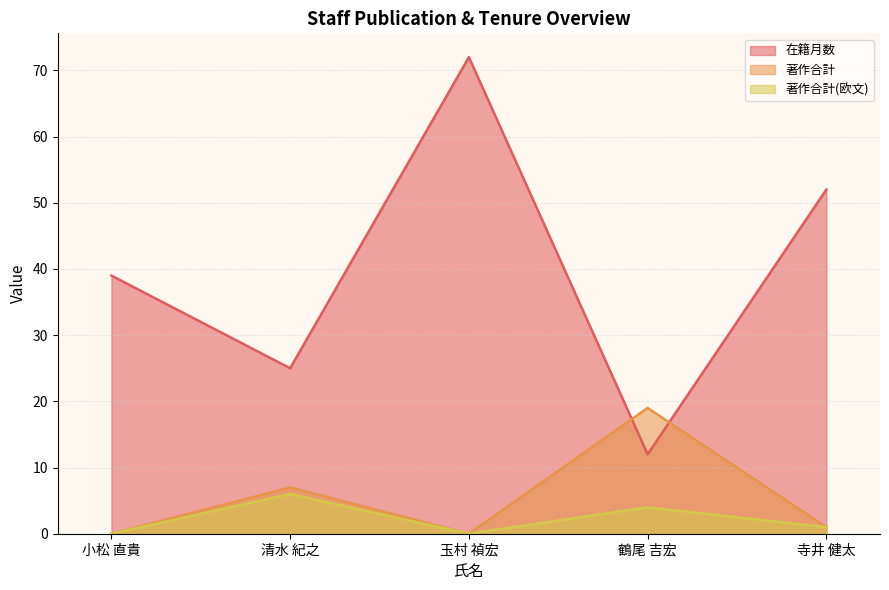

How many intersections are there between 在籍月数 and 著作合計?

2